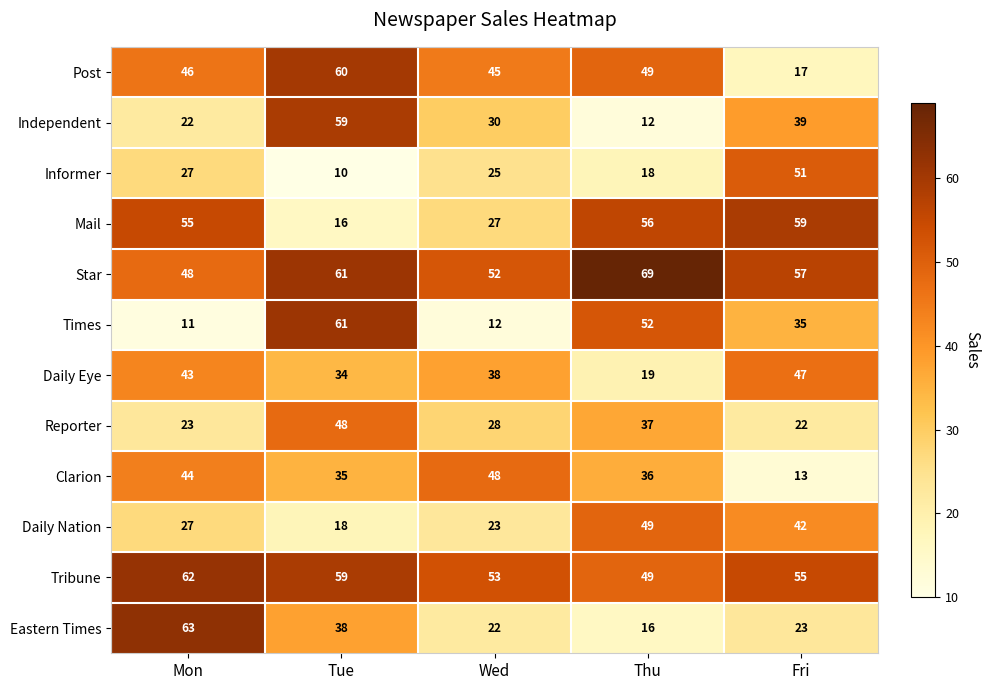

What is the total value across all series at Thu?

462